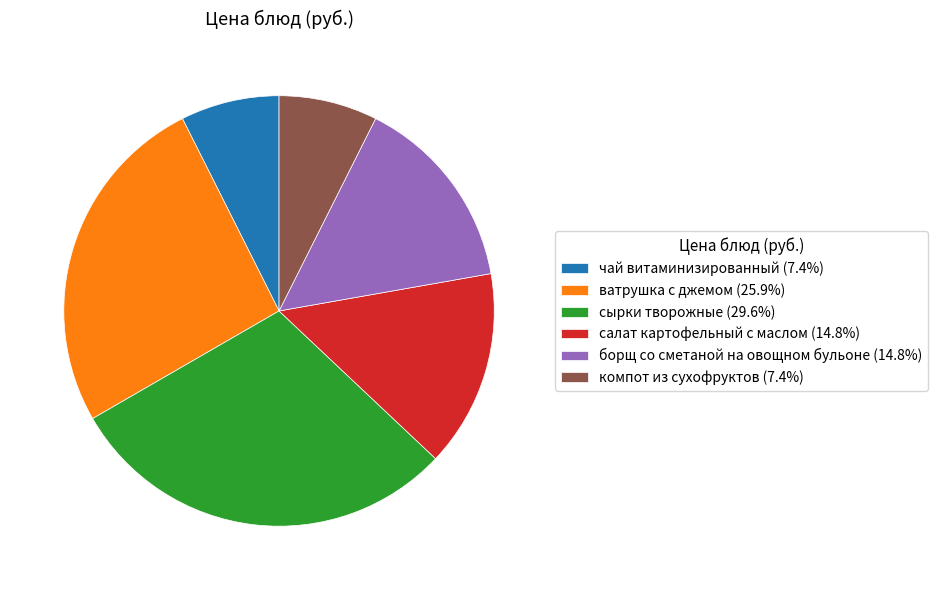

What is the ratio of the value at салат картофельный с маслом (14.8%) to the value at сырки творожные (29.6%)?

0.5